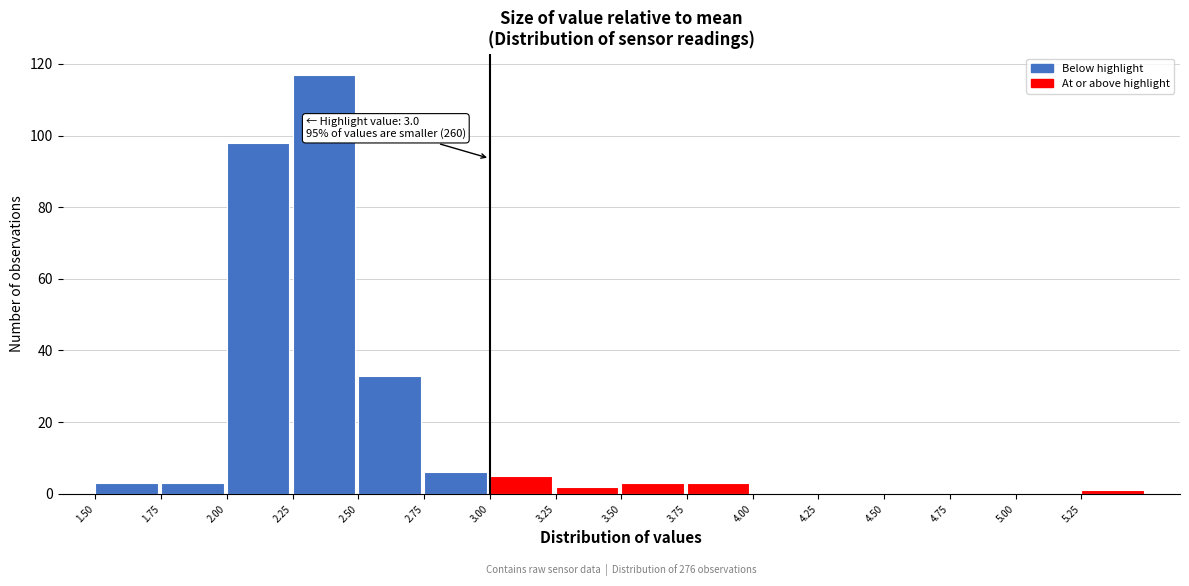

Which range on the x-axis has the tallest bar?

2.25 to 2.50